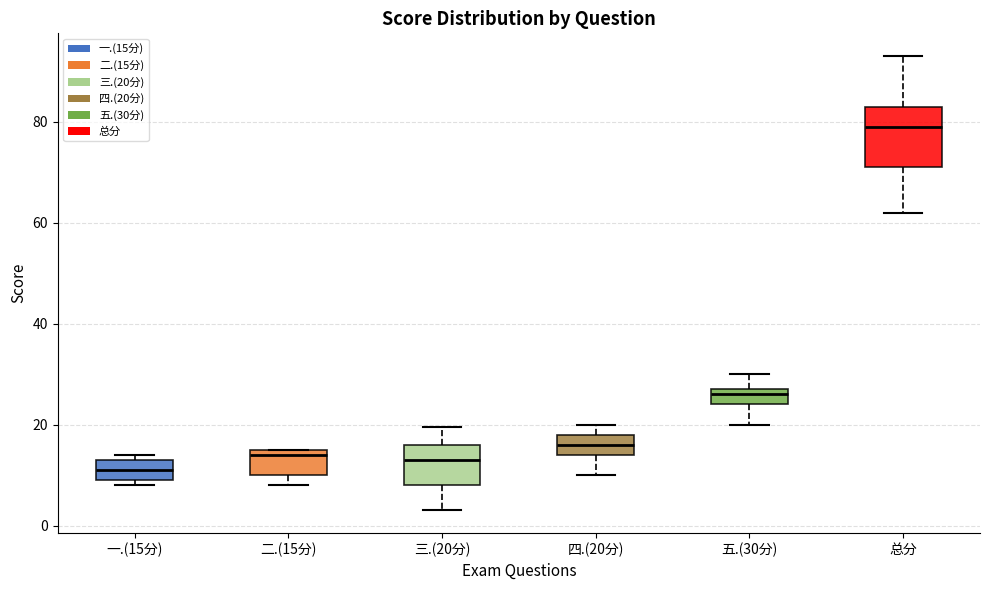

Which box has the highest median line?

总分